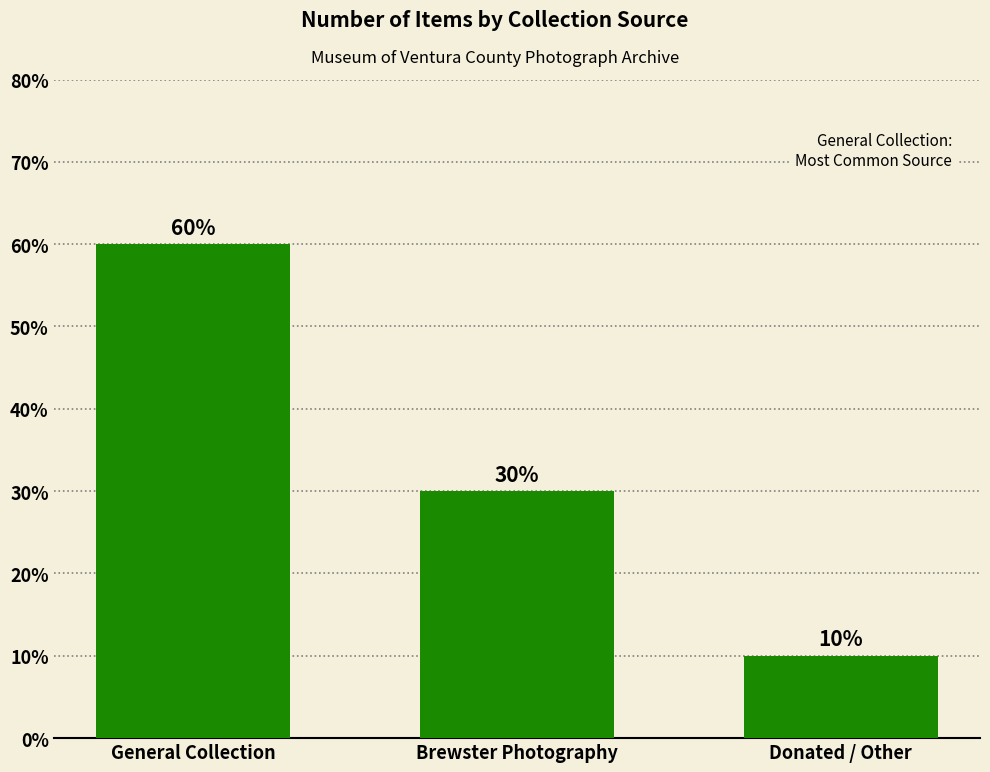

What is the maximum value shown in the chart?

60